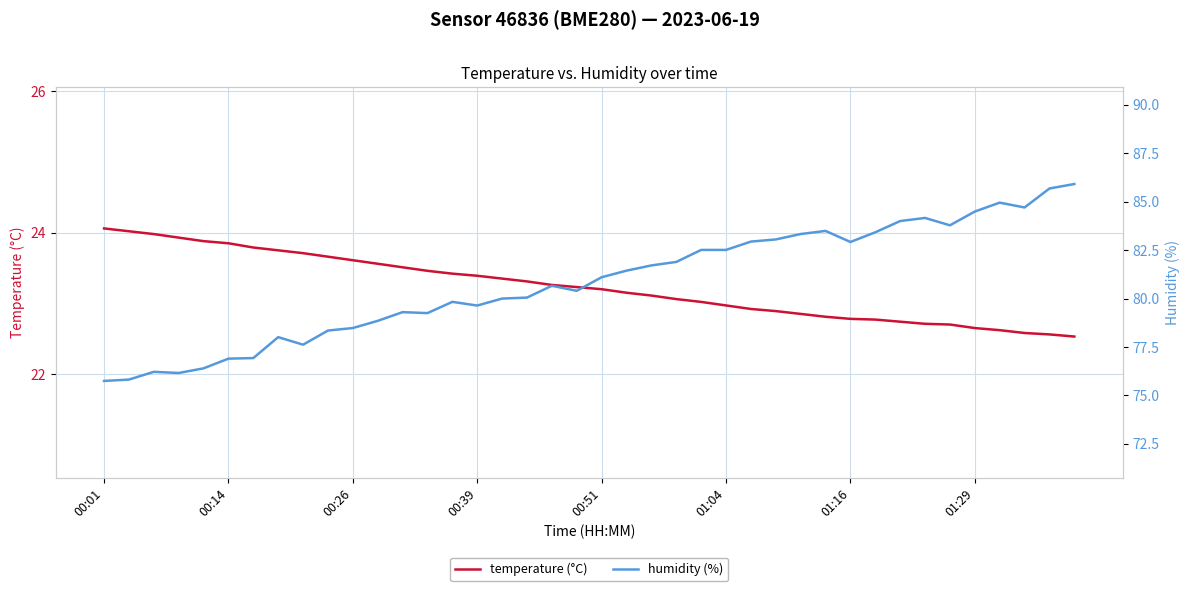

Reading left to right, extract all data points from this chart.

temperature (°C): 24.1	24.0	24.0	23.9	23.9	23.9	23.8	23.8	23.7	23.7	23.6	23.6	23.5	23.5	23.4	23.4	23.4	23.3	23.3	23.2	23.2	23.1	23.1	23.1	23.0	23.0	22.9	22.9	22.9	22.8	22.8	22.8	22.7	22.7	22.7	22.6	22.6	22.6	22.6	22.5
humidity (%): 75.8	75.8	76.2	76.2	76.4	76.9	76.9	78.0	77.6	78.3	78.5	78.8	79.3	79.2	79.8	79.6	80.0	80.0	80.7	80.4	81.1	81.4	81.7	81.9	82.5	82.5	82.9	83.0	83.3	83.5	82.9	83.4	84.0	84.2	83.8	84.5	85.0	84.7	85.7	85.9